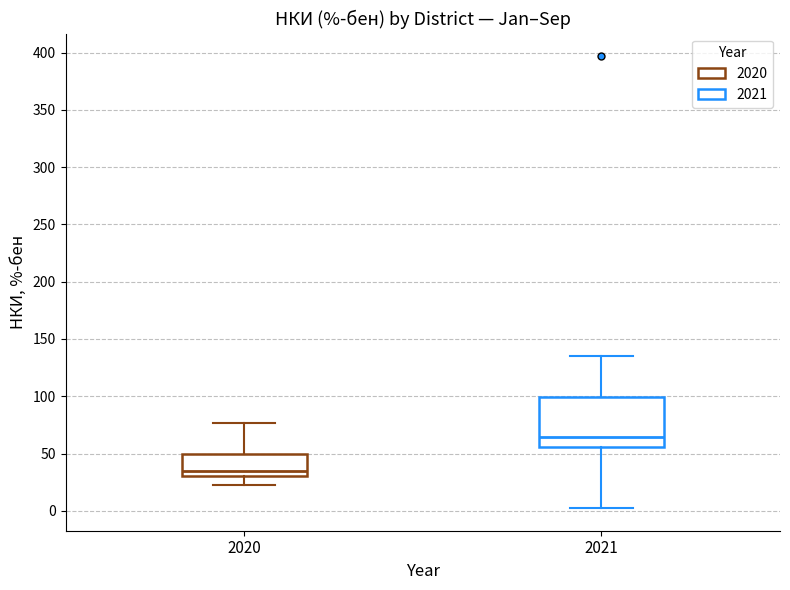

Which box's median line is the highest?

2021